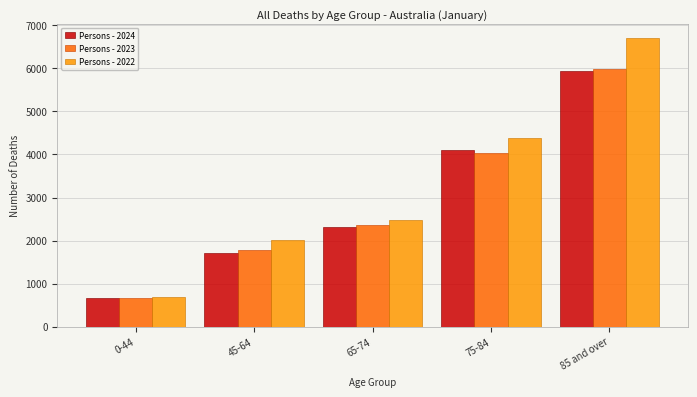

Reading left to right, list all the values displayed in this chart.

Persons - 2024: 655	1712	2318	4102	5935
Persons - 2023: 667	1770	2363	4038	5975
Persons - 2022: 695	2008	2481	4387	6704